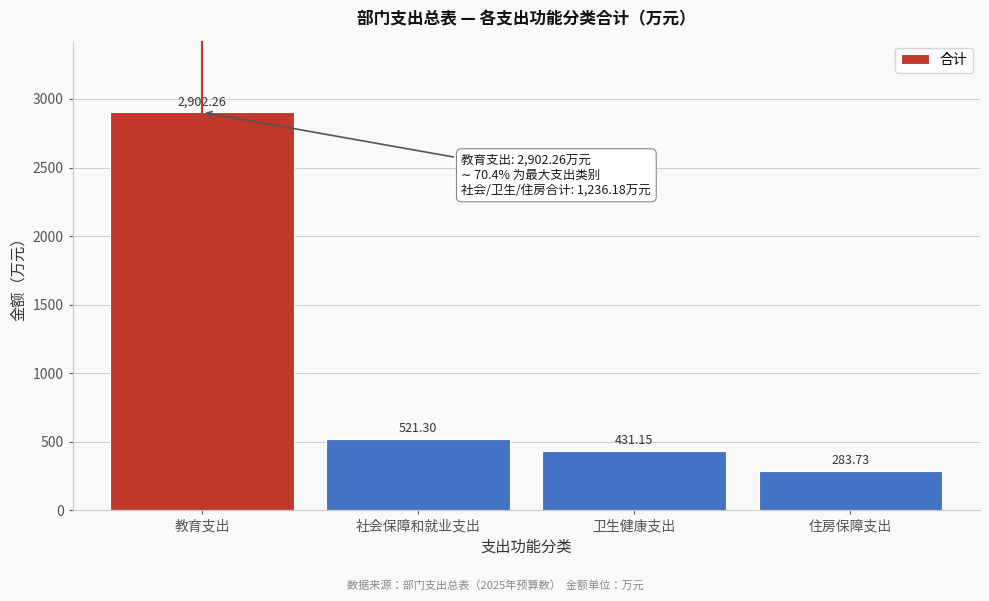

Rank the categories by value from highest to lowest.

教育支出, 社会保障和就业支出, 卫生健康支出, 住房保障支出